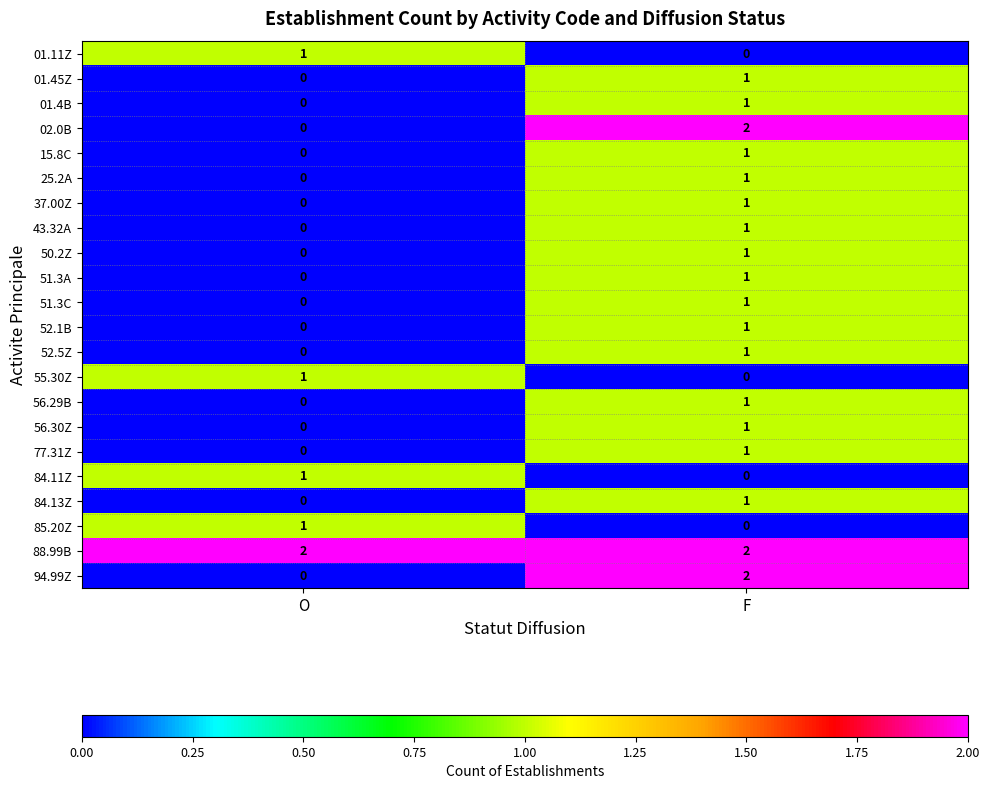

At which label is 37.00Z closest to 0?

O